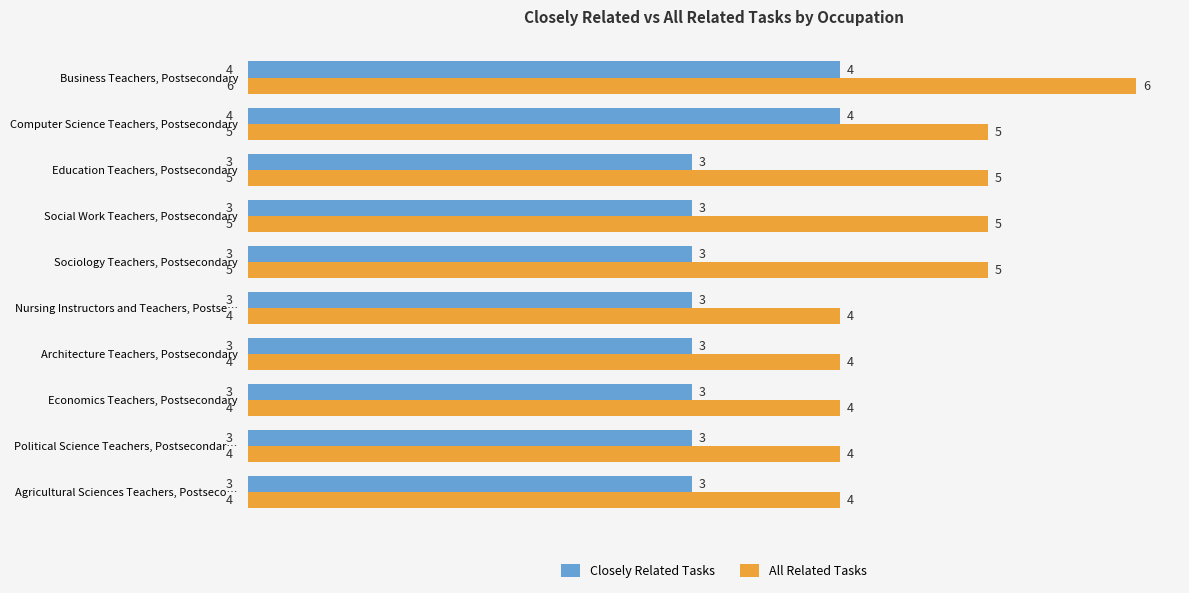

At how many categories does at least one series exceed 3?

10